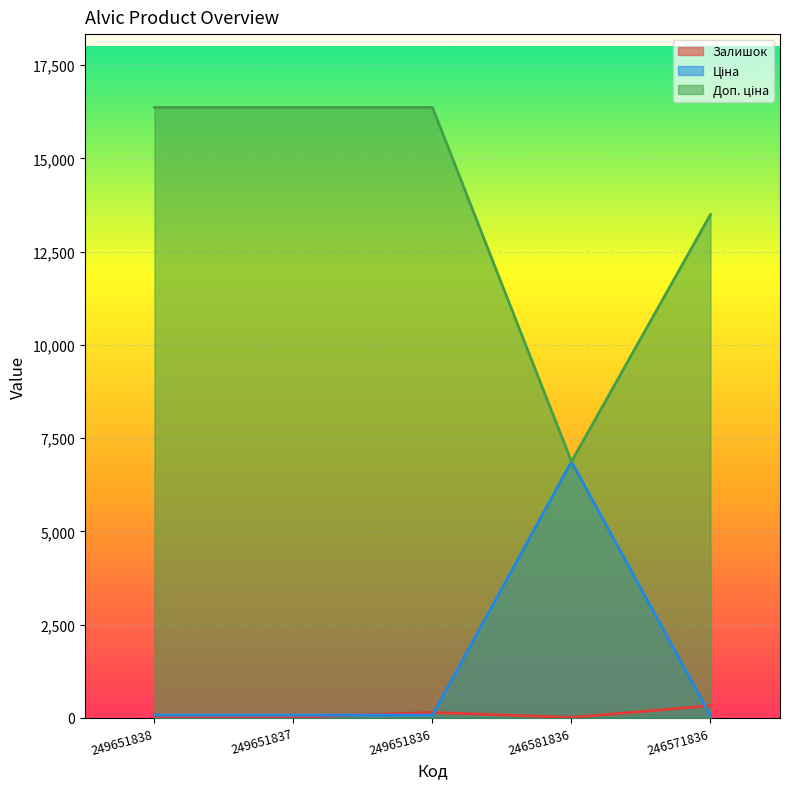

List the series in order of their peak value, highest first.

Доп. ціна, Ціна, Залишок